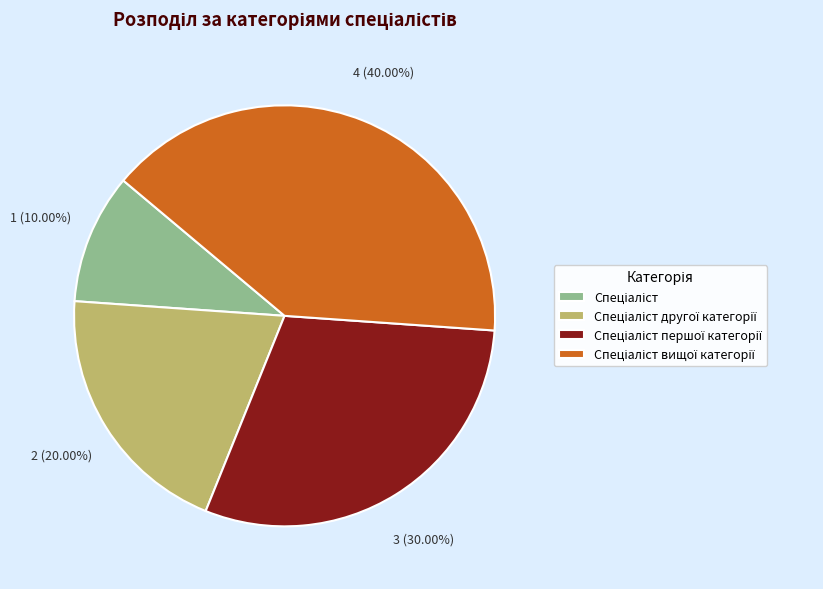

Is there any slice that represents more than half of the pie?

No